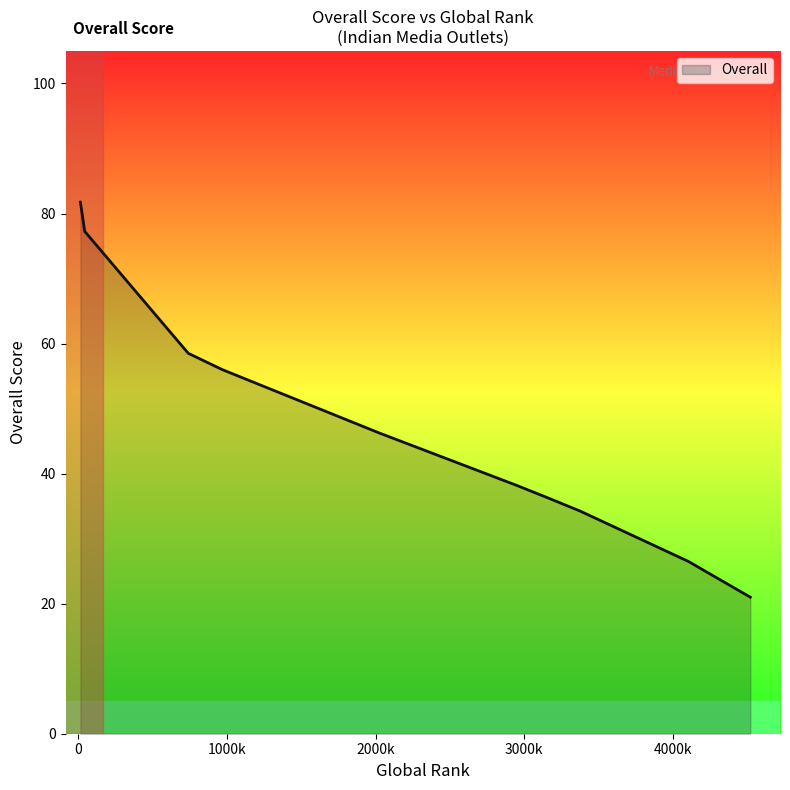

What is the minimum value shown in the chart?

21.0